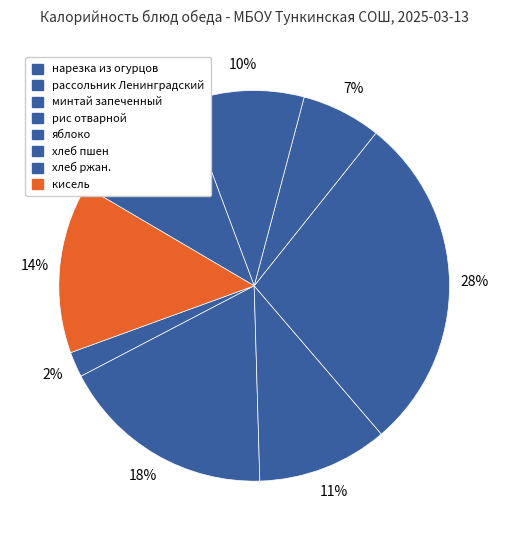

Rank the categories by value from highest to lowest.

рис отварной, рассольник Ленинградский, кисель, хлеб ржан., минтай запеченный, хлеб пшен, яблоко, нарезка из огурцов